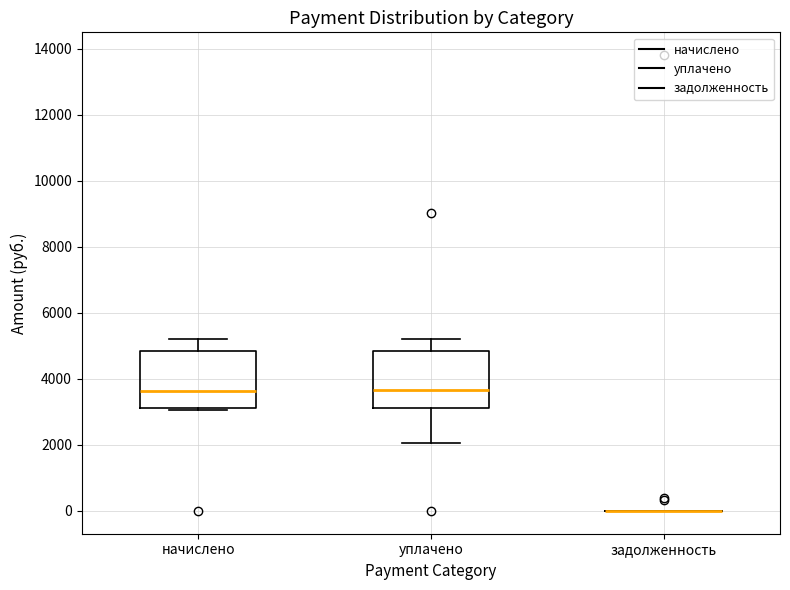

Reading left to right, transcribe this box plot: for each box, give where its median line is, the range the box spans, and where its two whiskers end, as read against the y-axis. The values are not printed on the chart, so give them approximately, as read against the axis.

начислено: median 3600, box 3200 to 4800, whiskers 3000 to 5200
уплачено: median 3600, box 3200 to 4800, whiskers 2000 to 5200
задолженность: box collapsed to a line at 0, whiskers 0 to 0